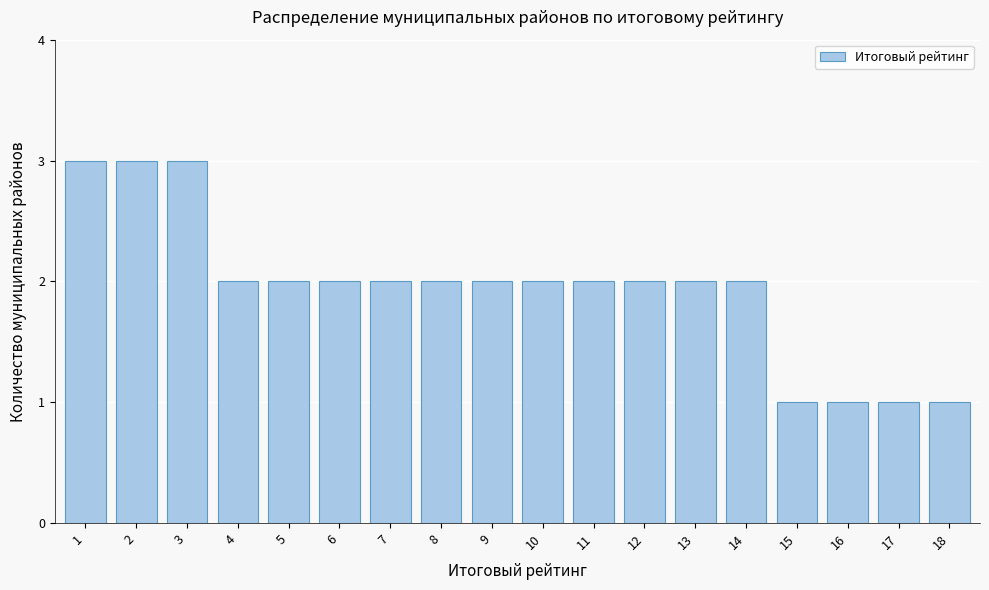

Reading left to right, what are all the values shown in this chart?

1=3	2=3	3=3	4=2	5=2	6=2	7=2	8=2	9=2	10=2	11=2	12=2	13=2	14=2	15=1	16=1	17=1	18=1